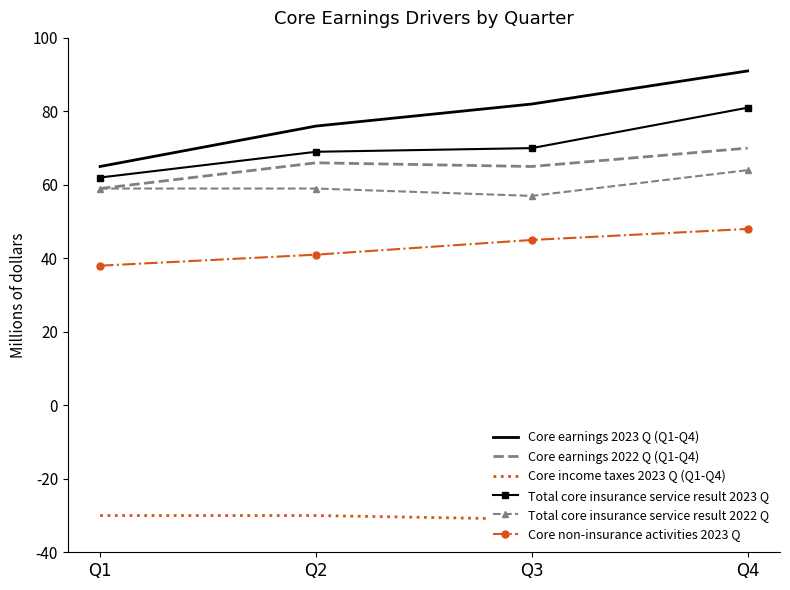

Read the Total core insurance service result 2022 Q value at Q4.

64